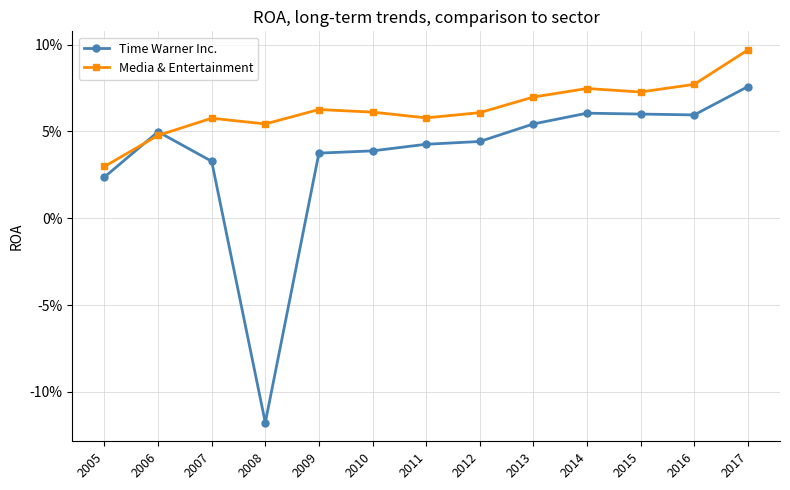

Between which two adjacent categories do Time Warner Inc. and Media & Entertainment first intersect?

2005 and 2006